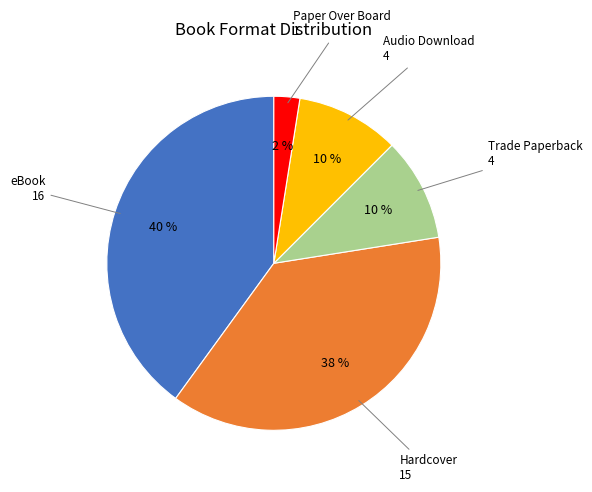

To the nearest percent, what is the average slice percentage?

20%